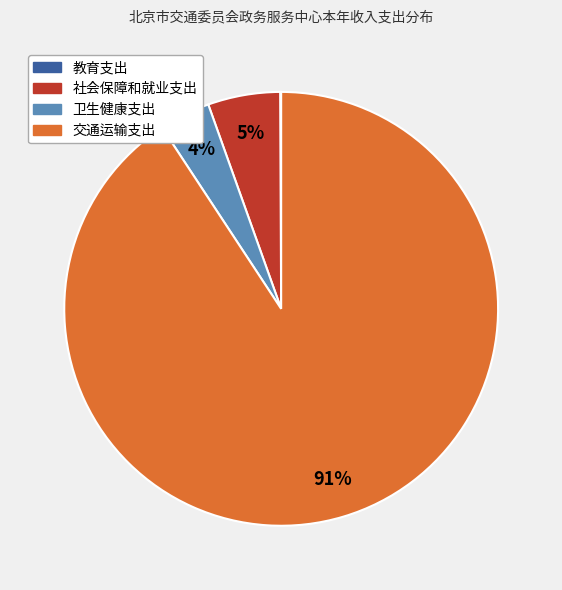

True or false: 交通运输支出 accounts for 81% of the total.

False